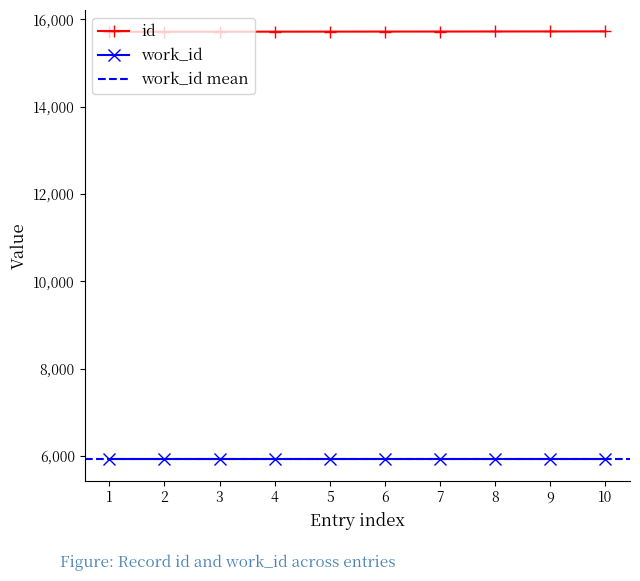

How many data points are less than 15720?

5